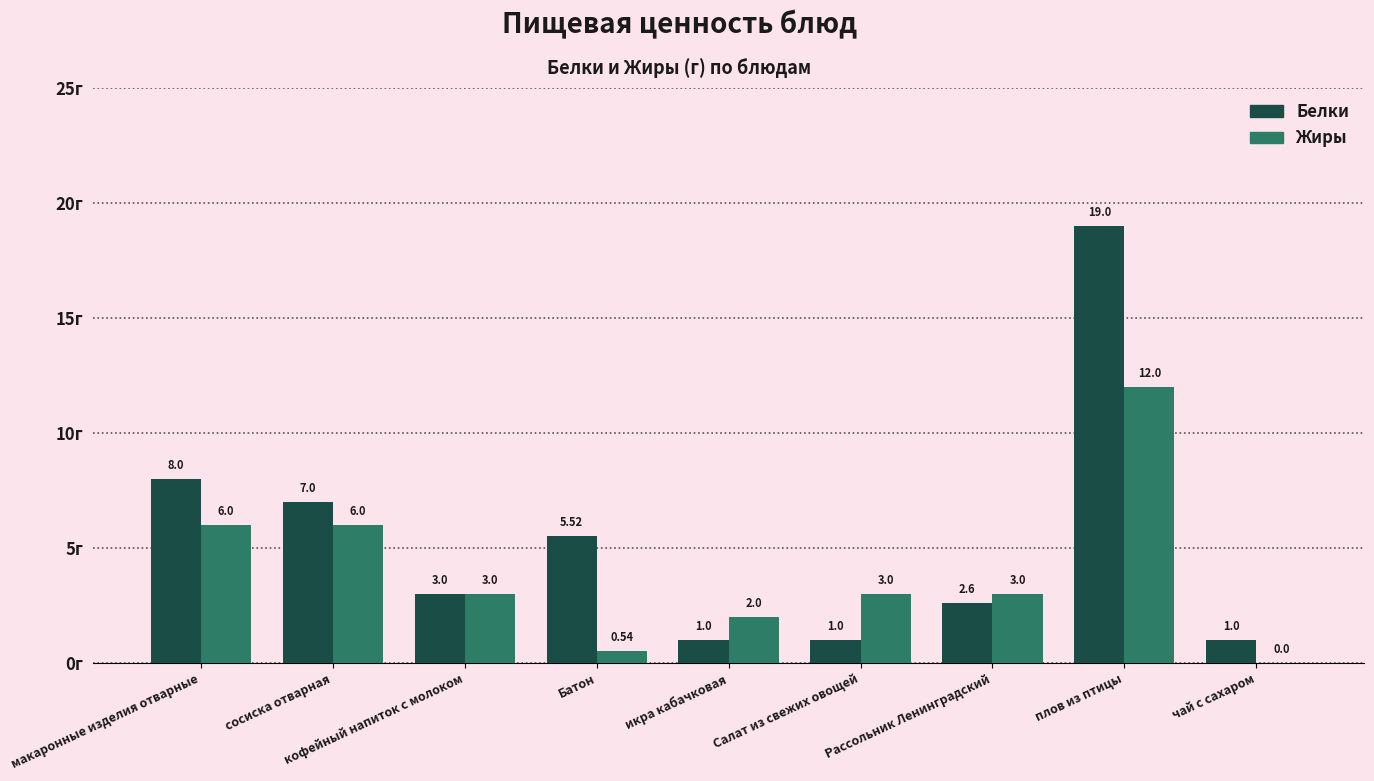

Is the value of Белки at икра кабачковая greater than the value of Жиры at сосиска отварная?

No